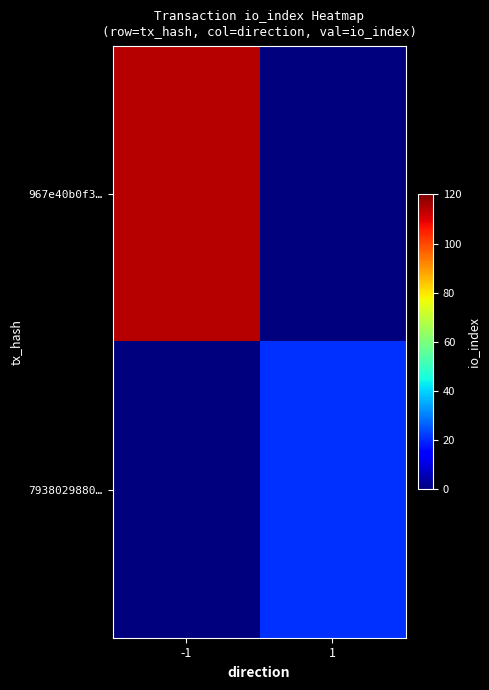

At -1, list the series in order from smallest to largest.

7938029880…, 967e40b0f3…